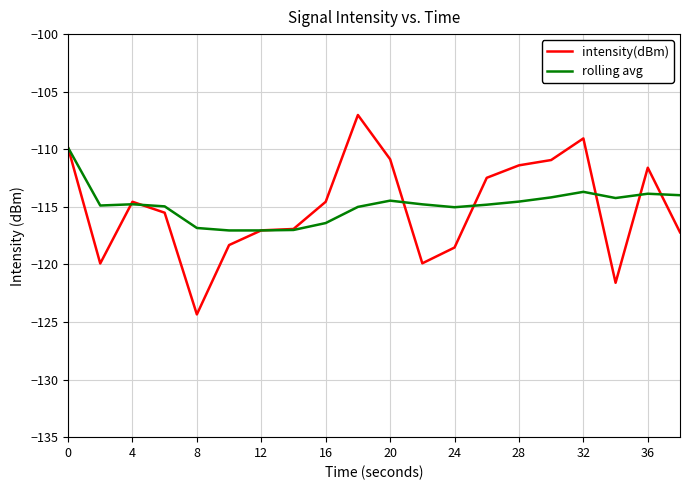

What is the highest value of the intensity(dBm) series?

-107.0